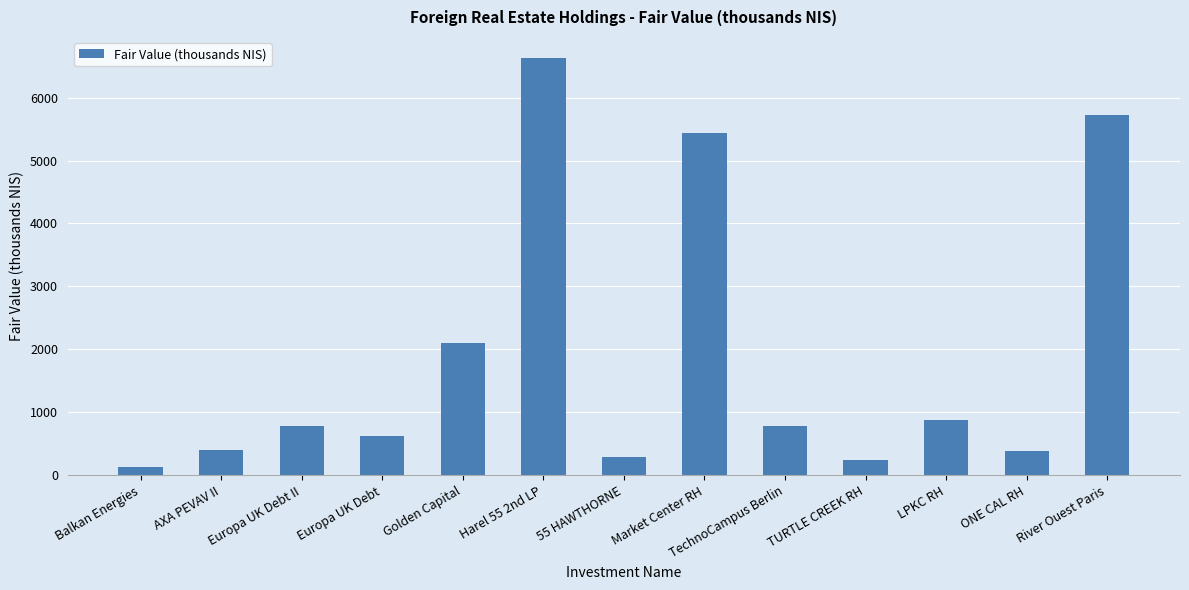

What is the label of the 11th bar from the left?

LPKC RH